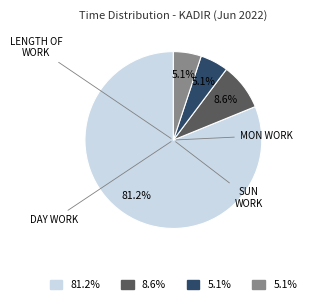

Is there any slice that represents more than half of the pie?

Yes